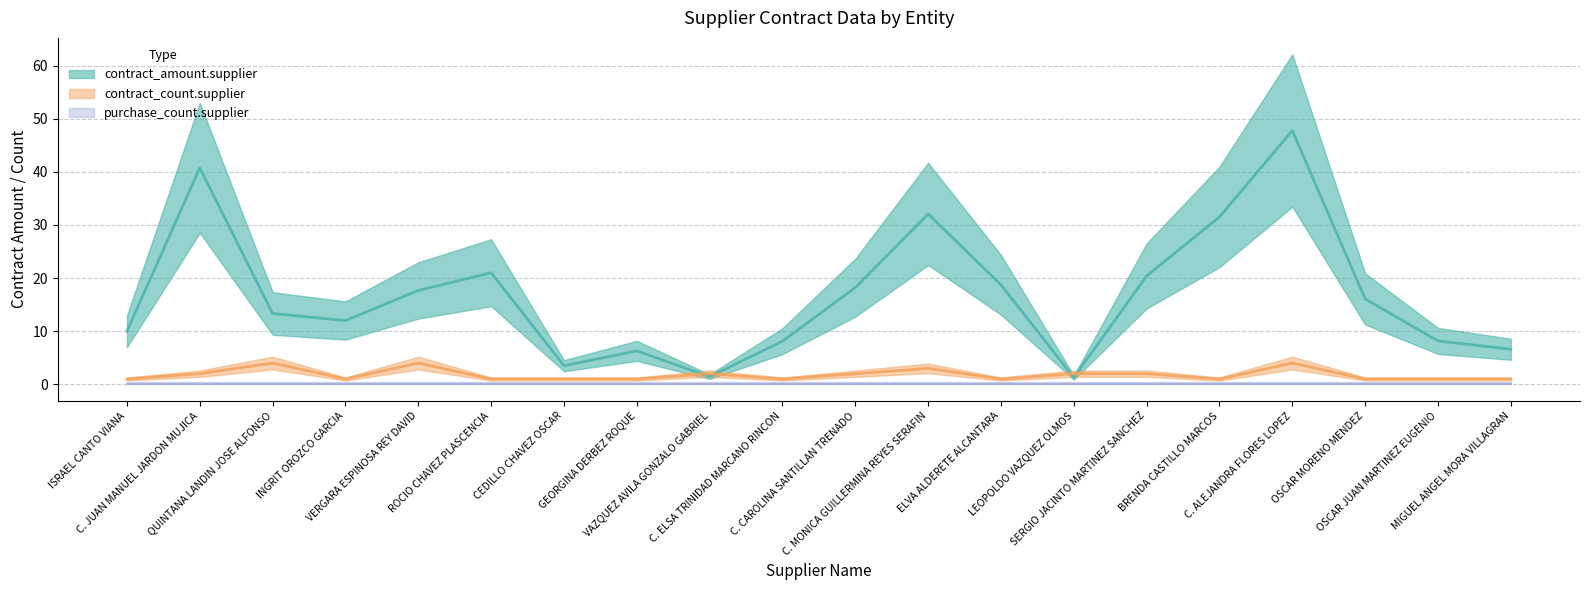

What is the difference between the contract_count.supplier values at INGRIT OROZCO GARCIA and VAZQUEZ AVILA GONZALO GABRIEL?

1.0